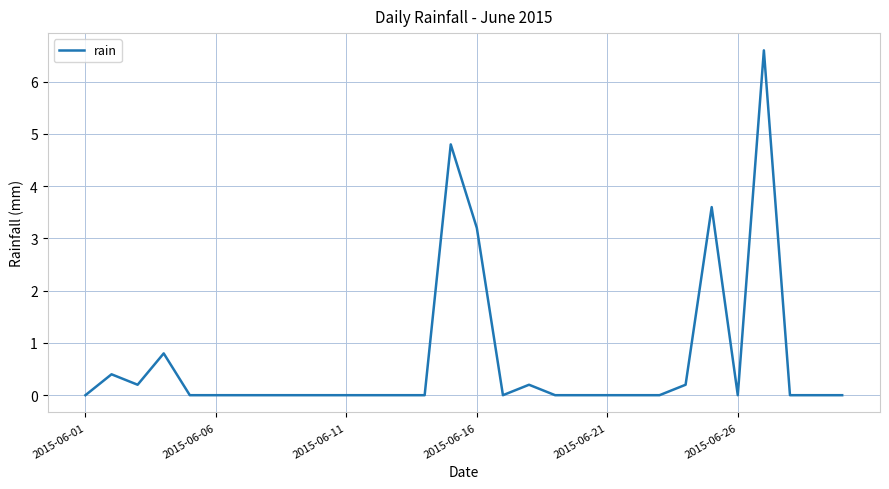

What is the difference between the maximum and minimum values?

6.6